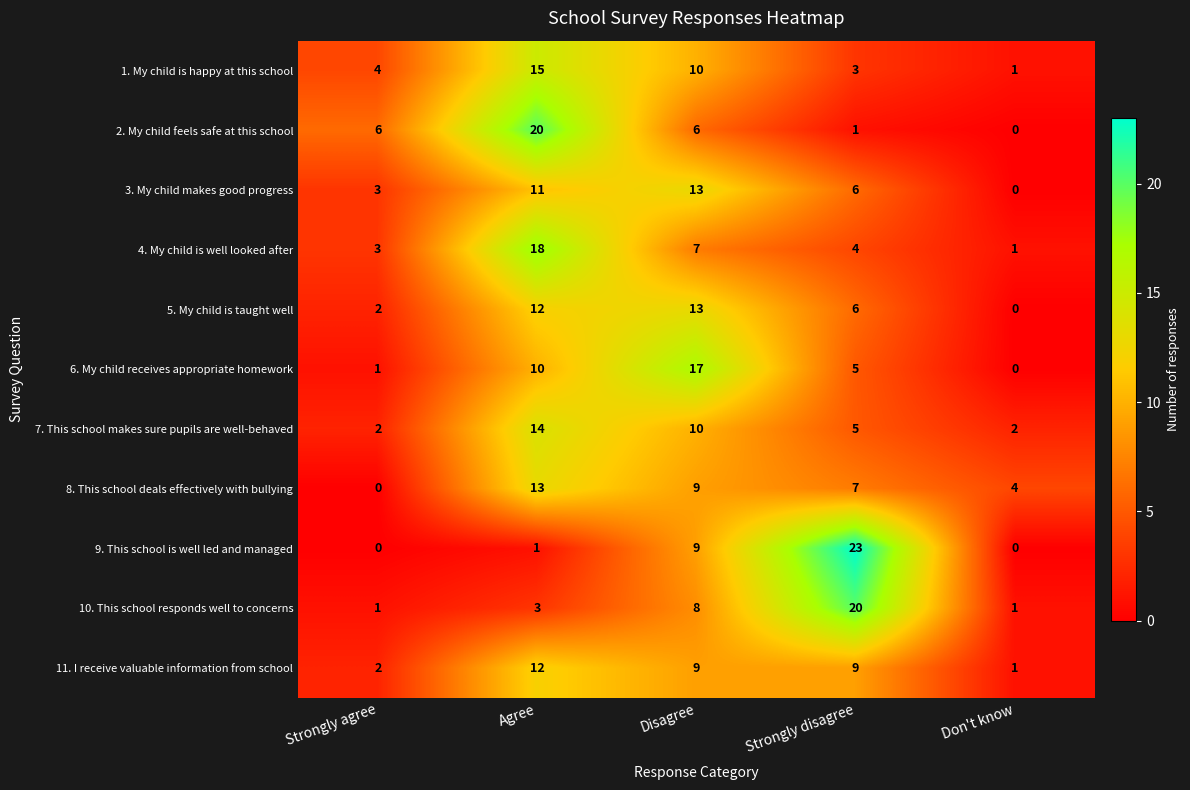

What is the sum of the 9. This school is well led and managed values at Agree and Strongly disagree?

24